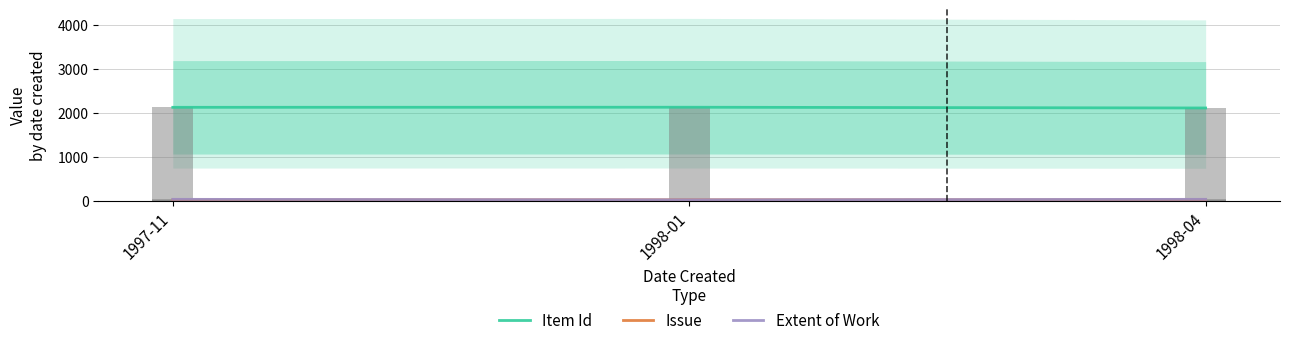

At which label does Issue first exceed 21?

1998-04